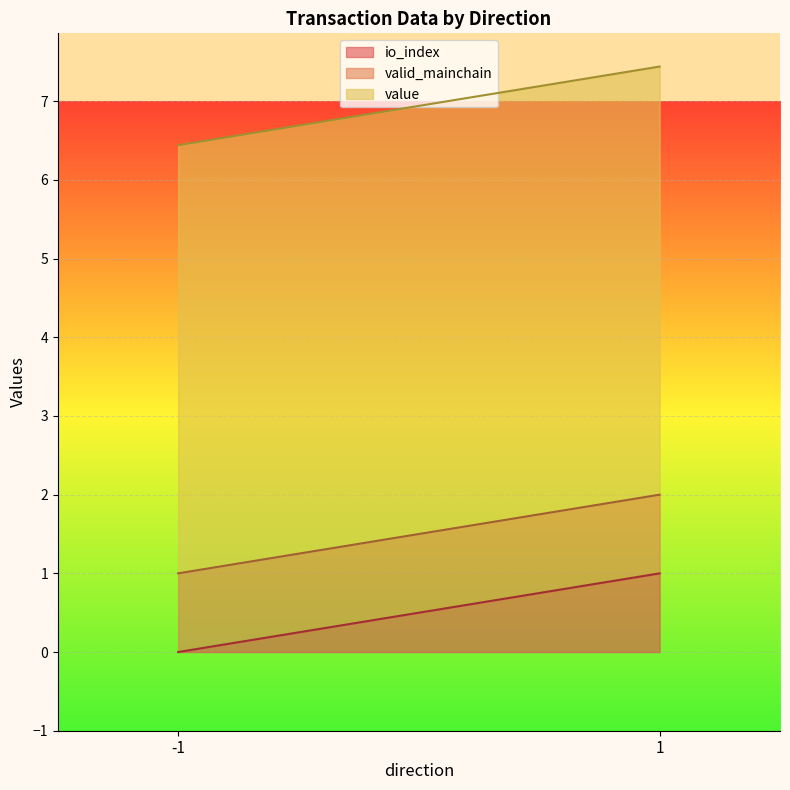

True or false: valid_mainchain has a value of 1.0 at 1.

True